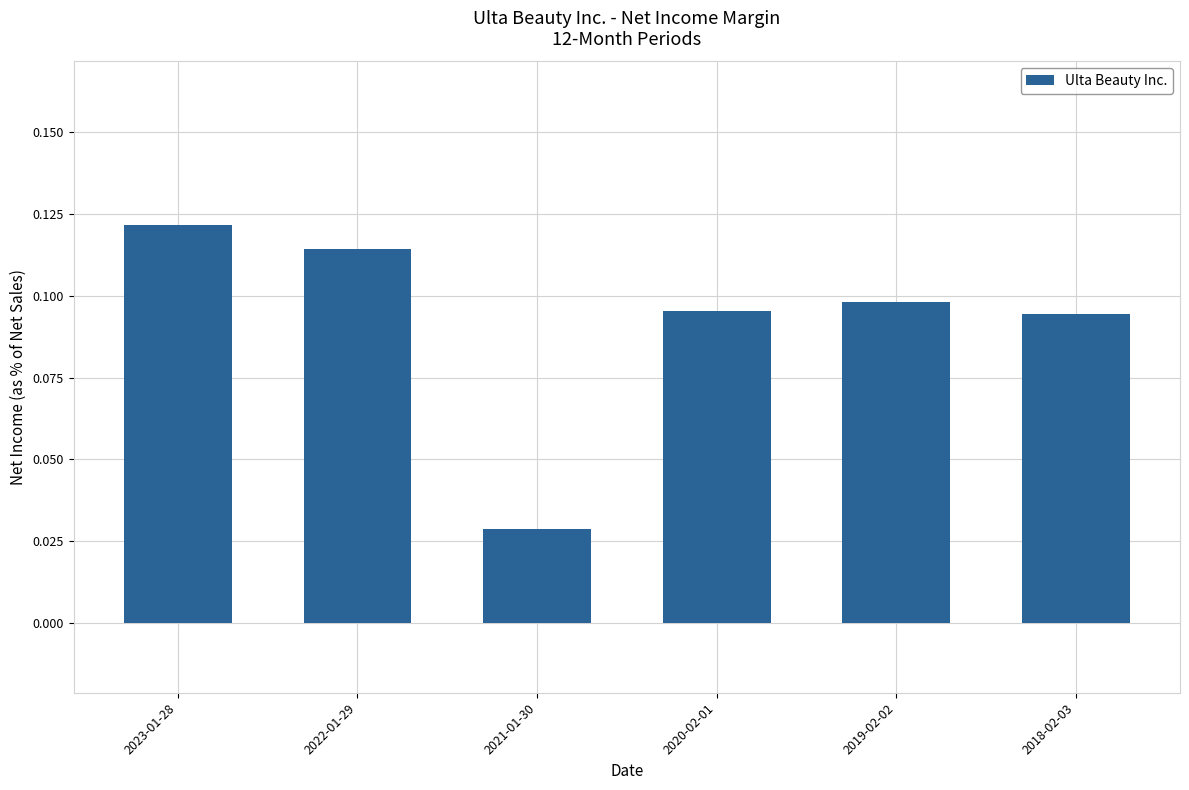

Where is the data nearest to the value 0?

2021-01-30